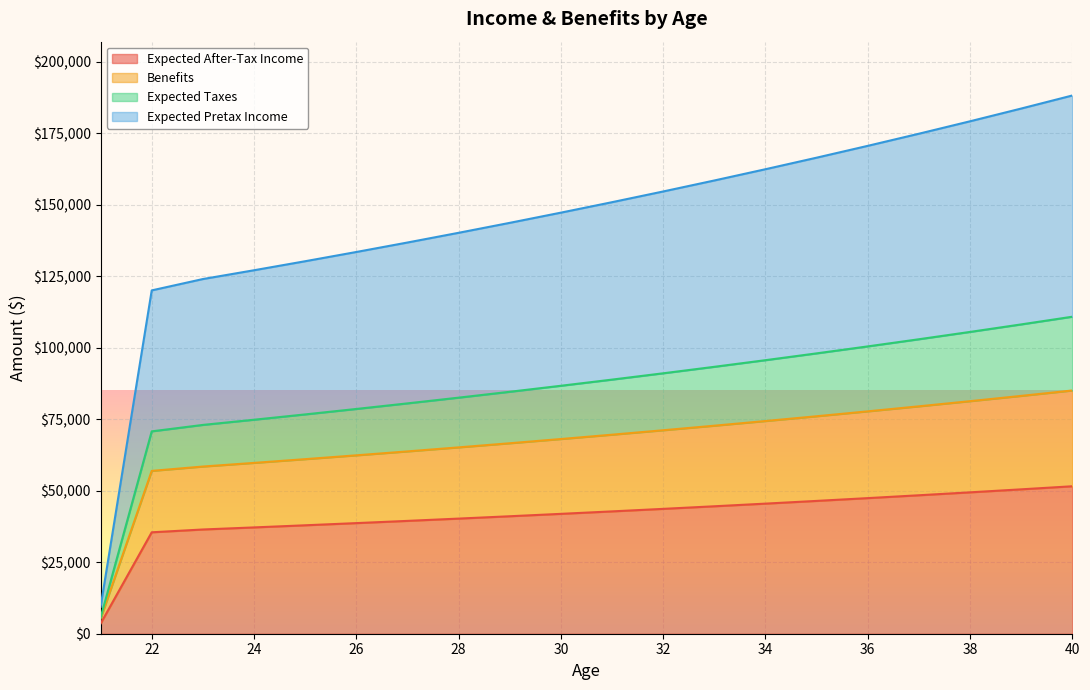

What is the highest value of the Expected After-Tax Income series?

51576.8